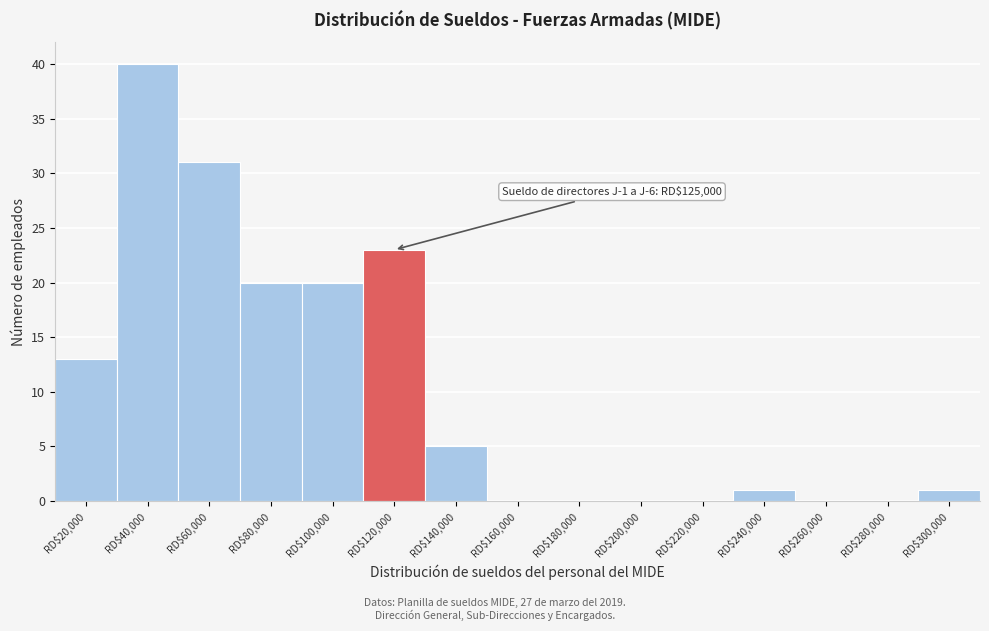

Which category has the highest value across all series?

RD$40,000